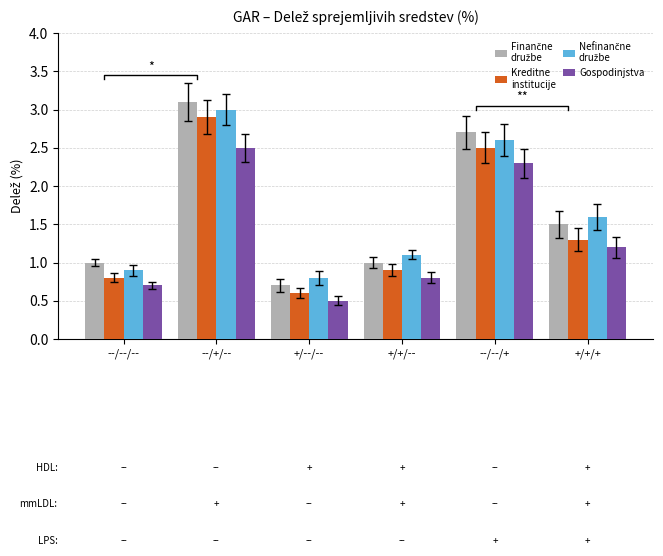

At how many categories does at least one series exceed 2?

2